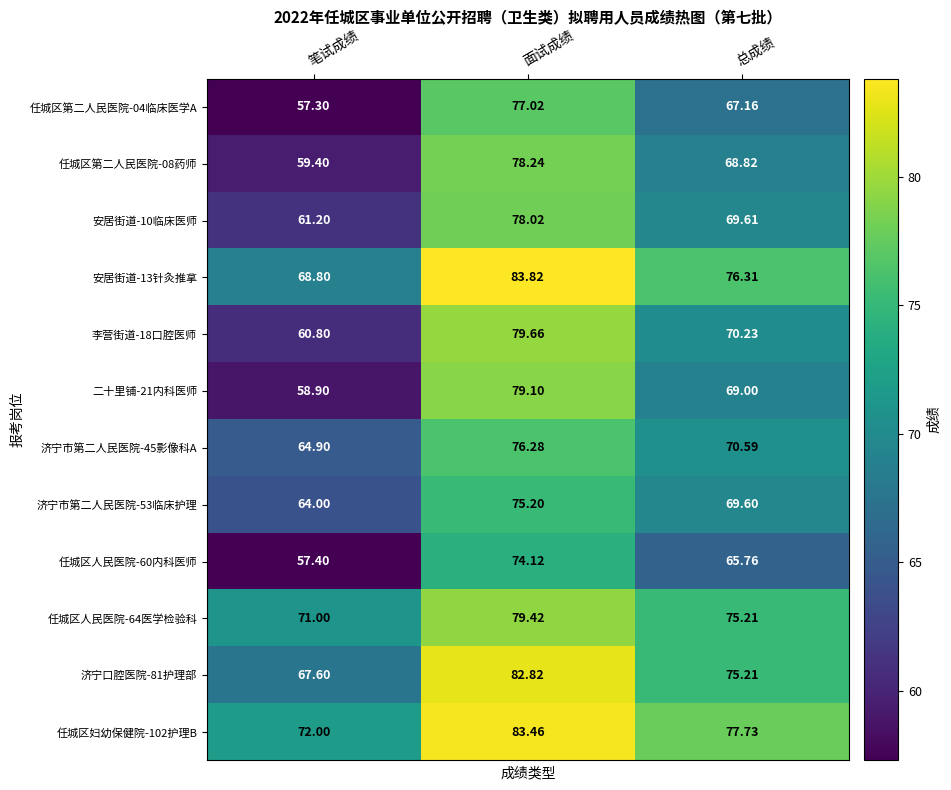

Is the value of 二十里铺-21内科医师 at 笔试成绩 greater than the value of 济宁口腔医院-81护理部 at 面试成绩?

No